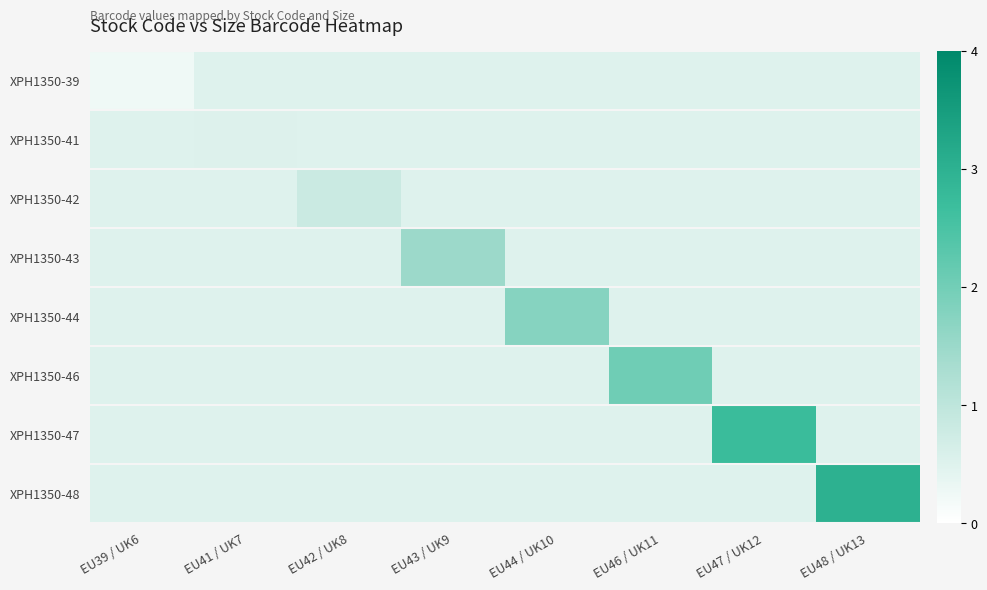

List the series in order of their peak value, lowest first.

XPH1350-39, XPH1350-41, XPH1350-42, XPH1350-43, XPH1350-44, XPH1350-46, XPH1350-47, XPH1350-48